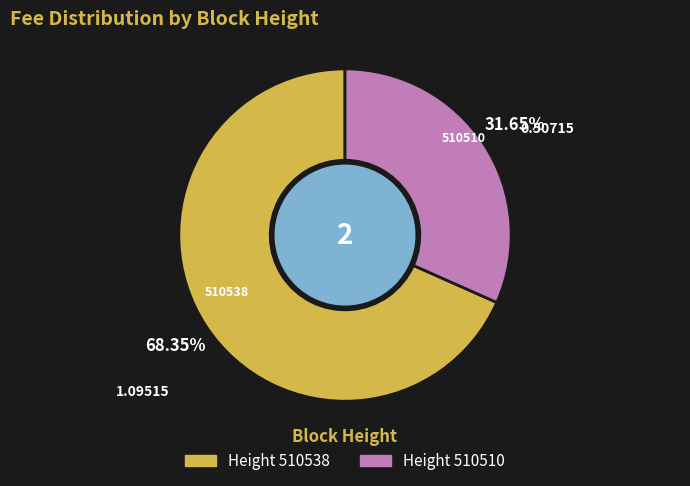

Is there a majority slice in this chart?

Yes